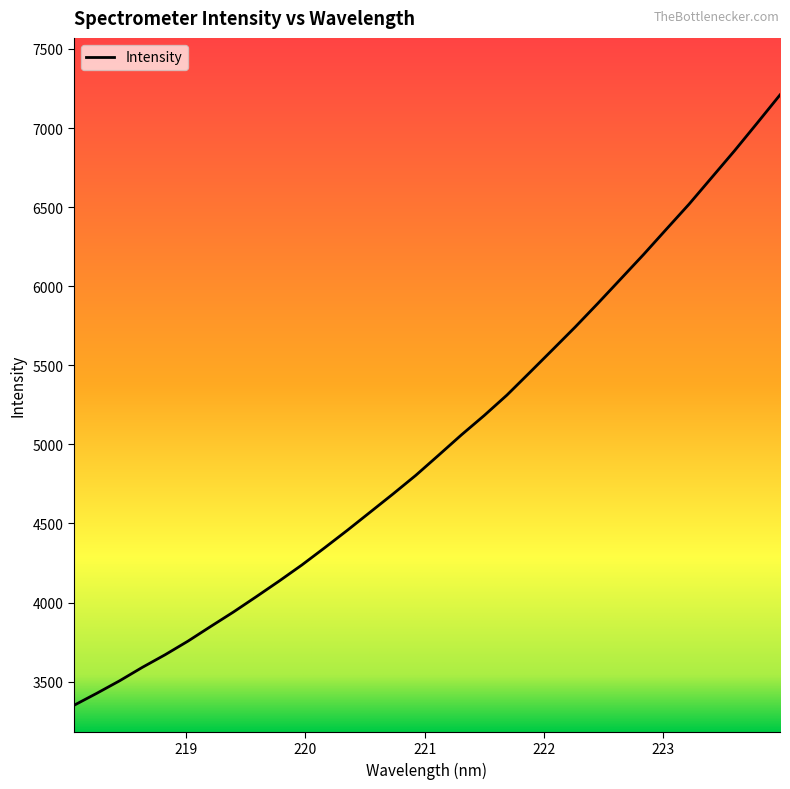

What is the maximum value shown in the chart?

7209.5